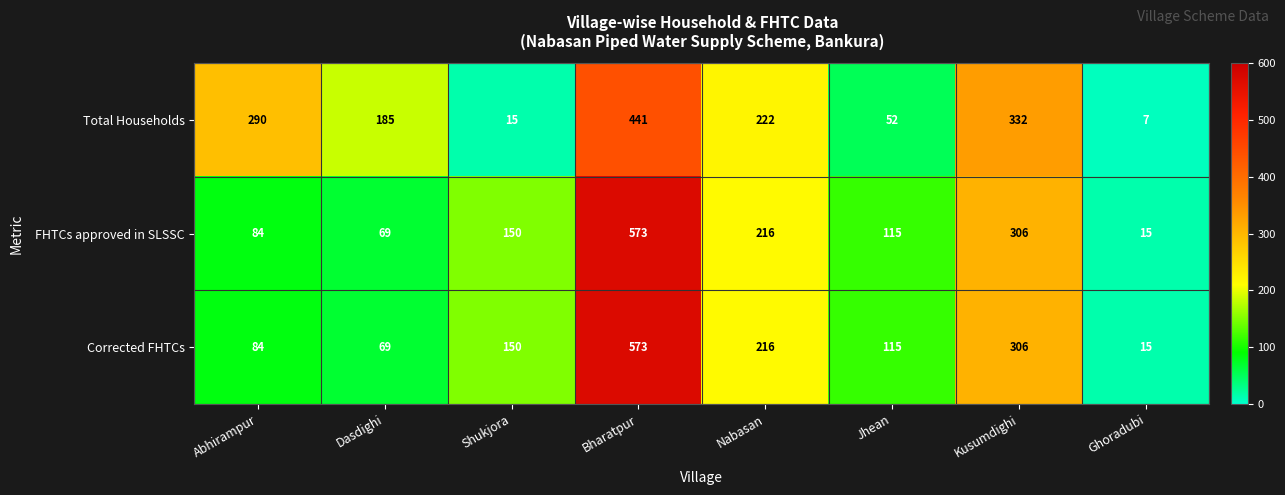

What is the difference between the FHTCs approved in SLSSC values at Nabasan and Bharatpur?

357